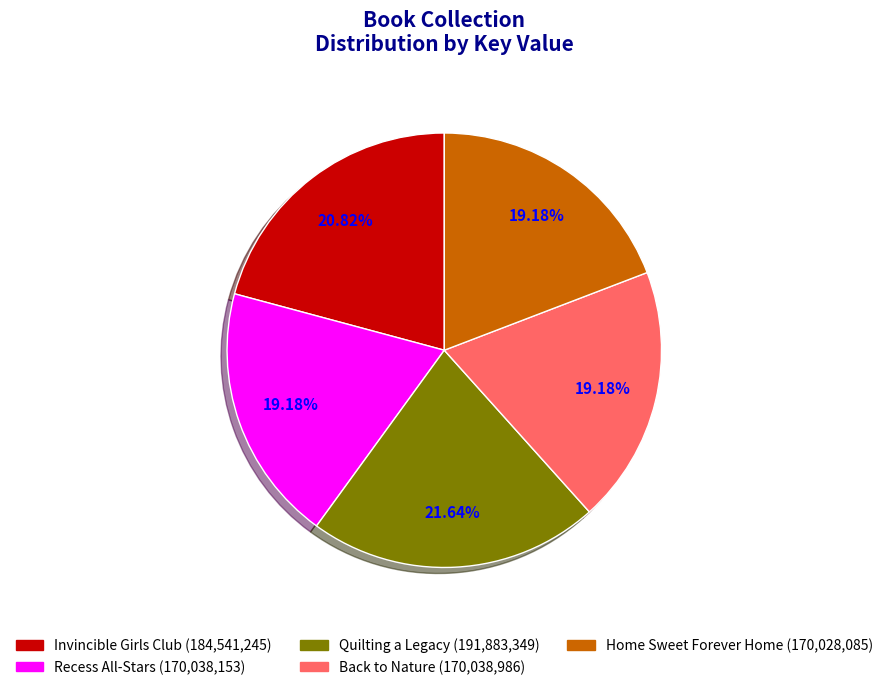

To the nearest percent, what is the difference between the largest and smallest slice percentages?

2%